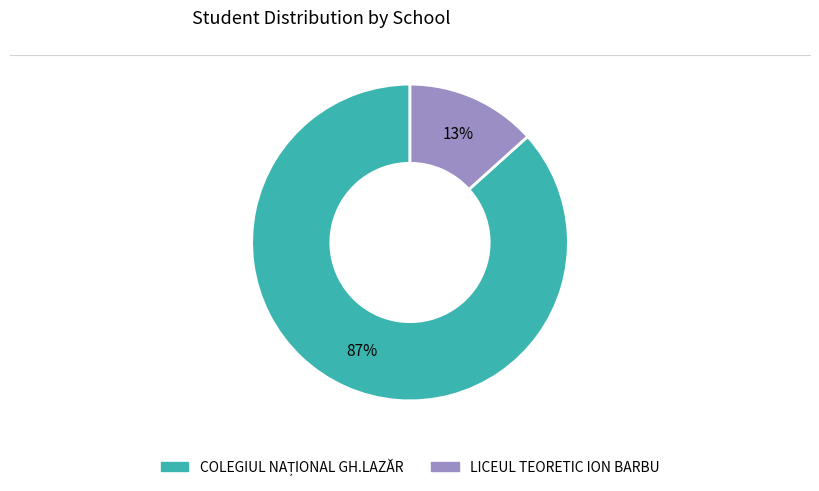

The LICEUL TEORETIC ION BARBU slice represents 7% of the pie. True or false?

False